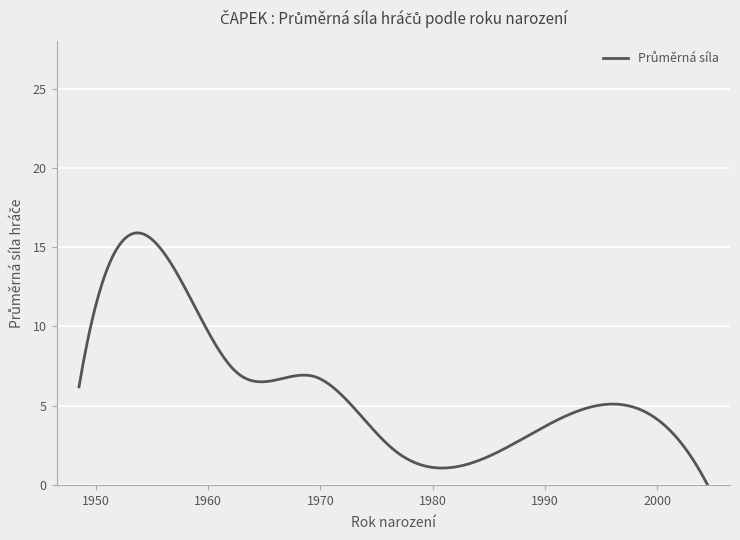

What is the greatest value displayed?

15.9